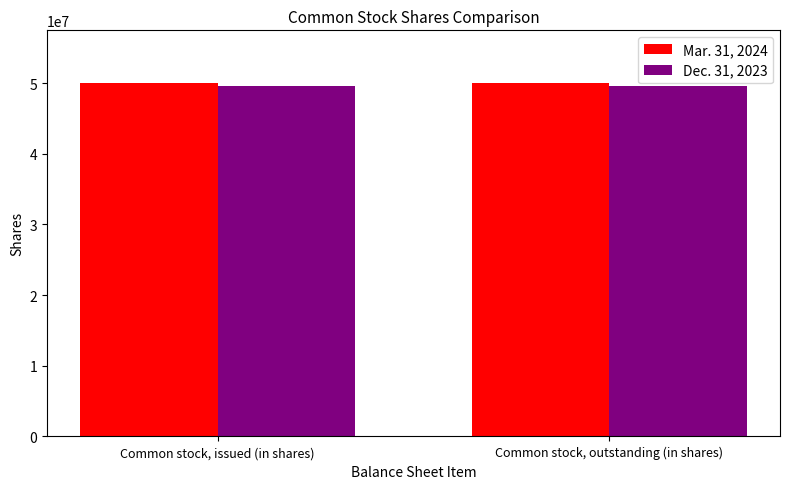

List the series in order of their overall mean, highest first.

Mar. 31, 2024, Dec. 31, 2023